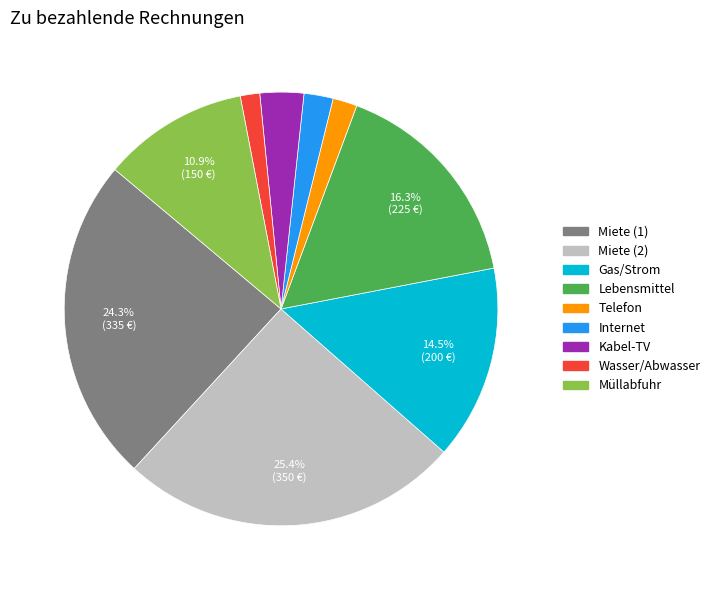

What is the largest slice in the pie chart?

Miete (2)